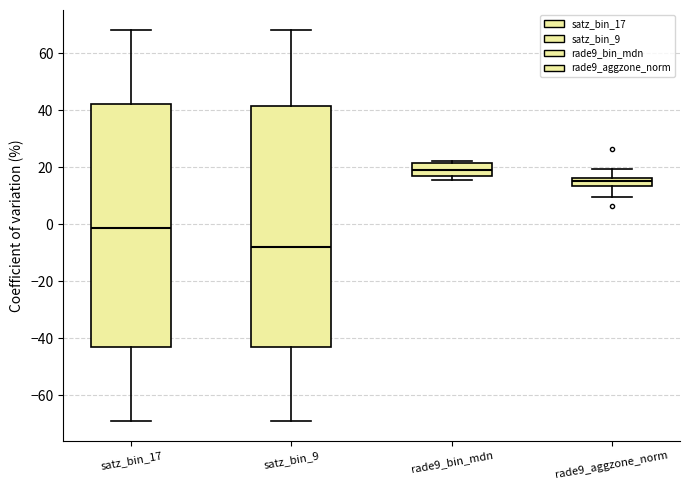

Where is the lower edge of the box for satz_bin_9 on the y-axis? The values are not printed on the chart, so give them approximately, as read against the axis.

-44